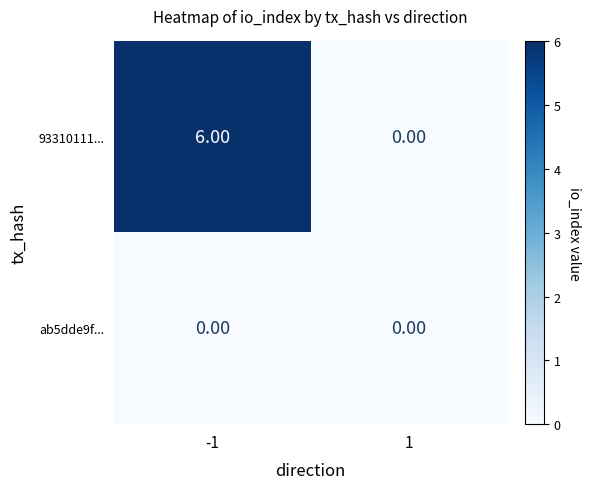

What is the average value of the 93310111... series?

3